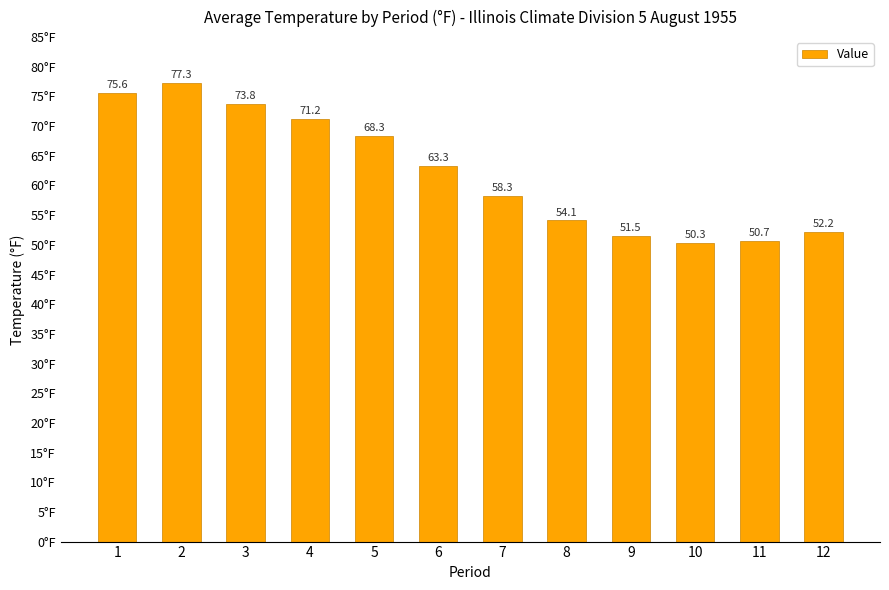

What is the value of the 8th bar from the left?

54.1